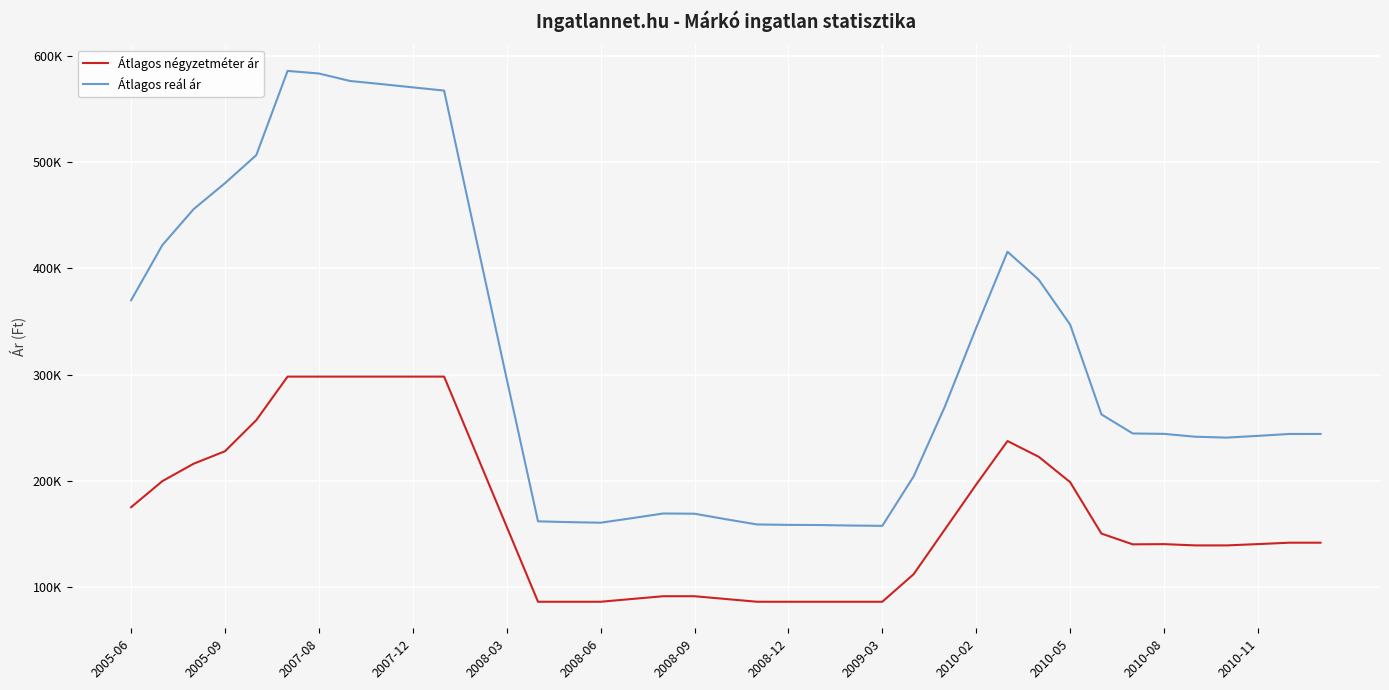

Where does the Átlagos négyzetméter ár series first go above 141583?

2005-06